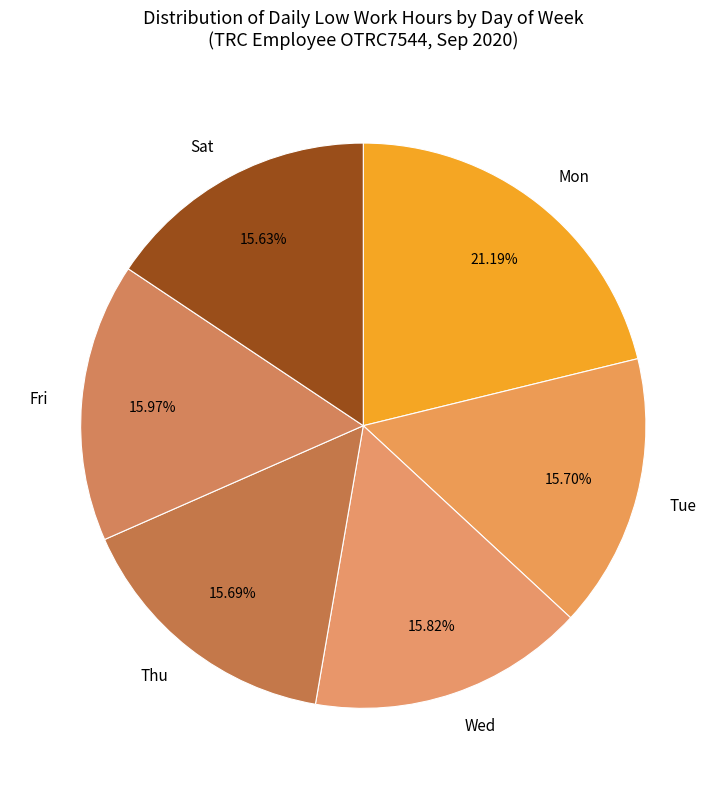

To the nearest percent, what portion does Wed represent?

16%